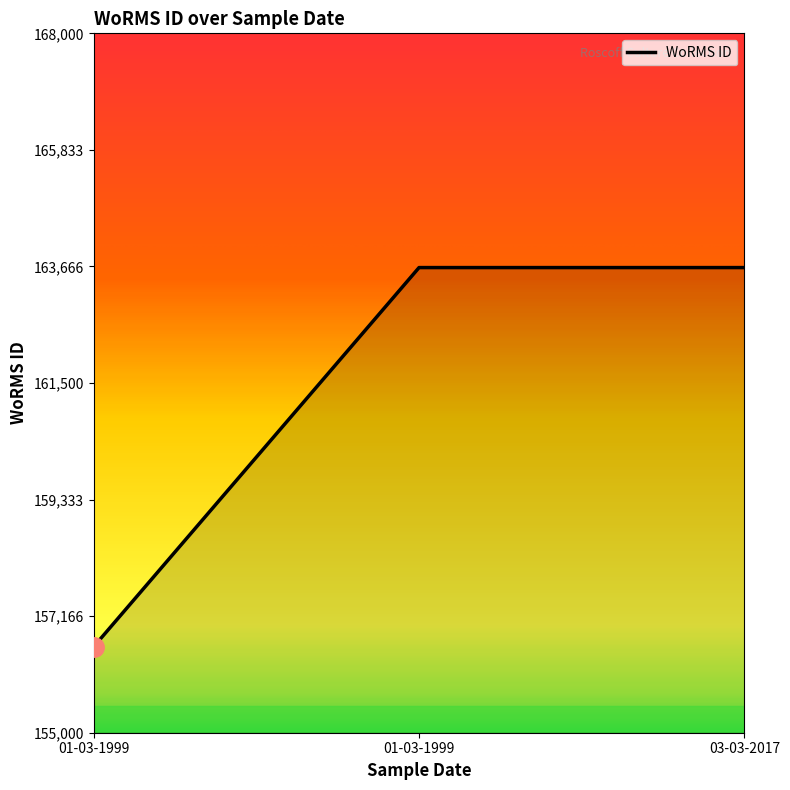

The value at 01-03-1999 is 156598. True or false?

True